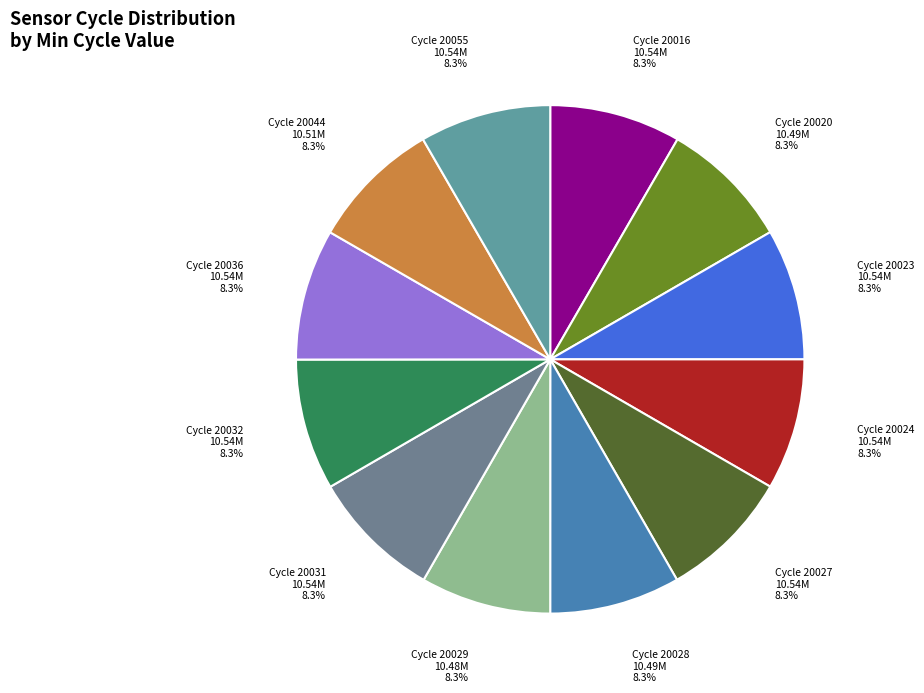

What percentage is NOT represented by Cycle 20023?

91.7%